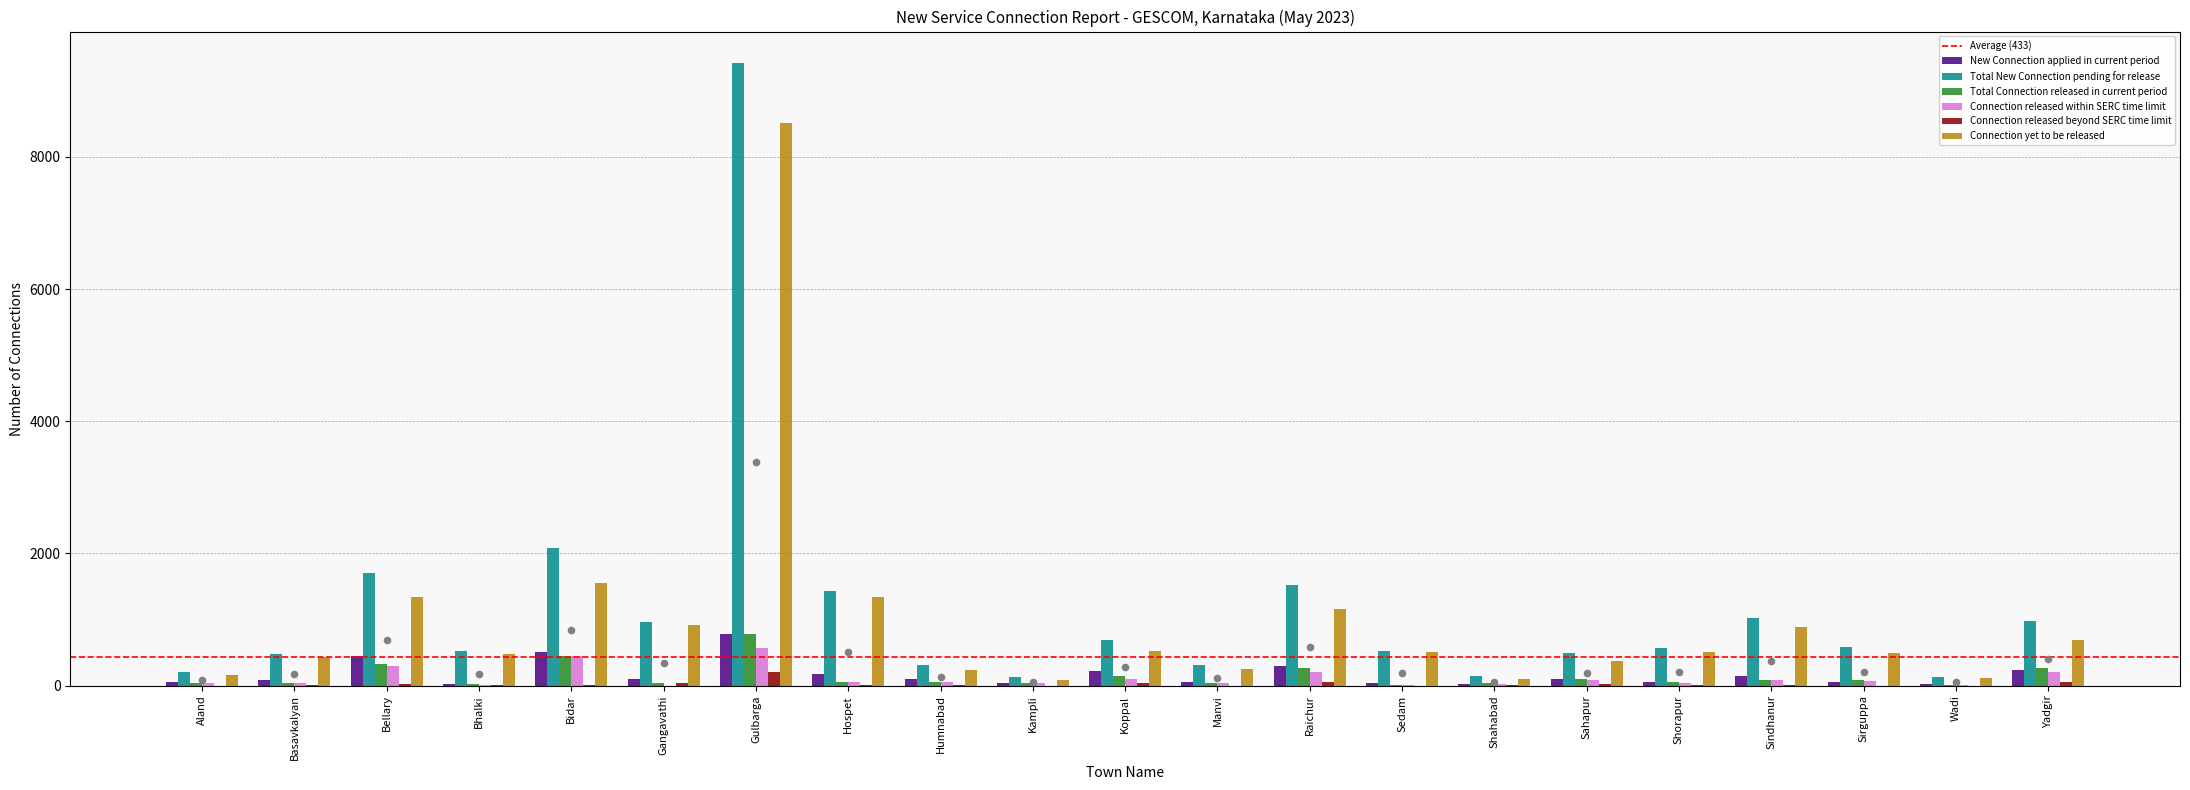

What is the total value across all series at Kampli?

344